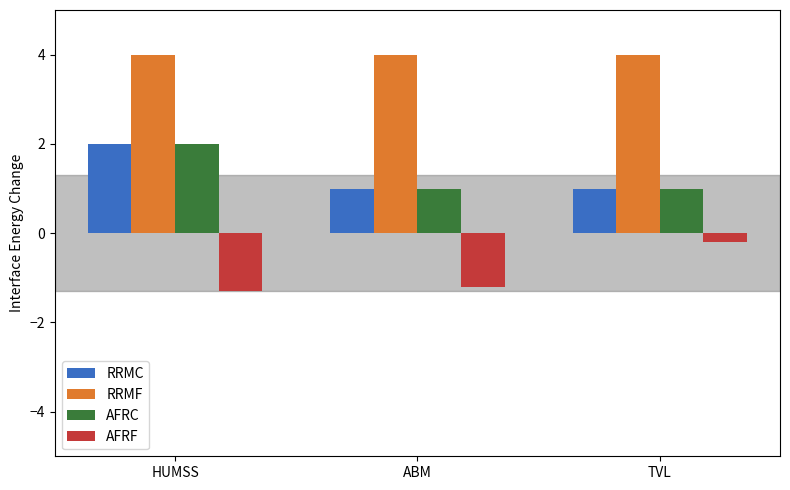

How many bars are there in each group?

4